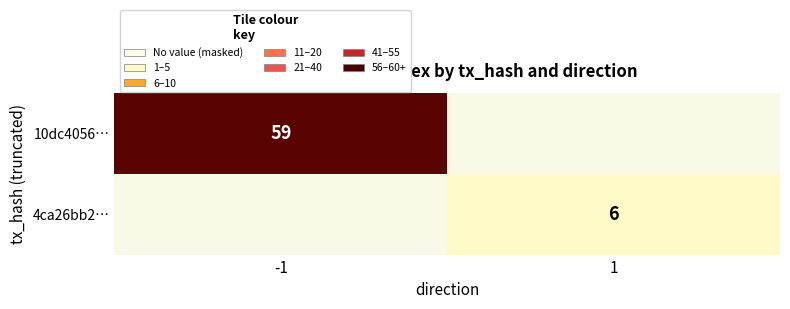

The 4ca26bb2… series shows 6 at 1. True or false?

True